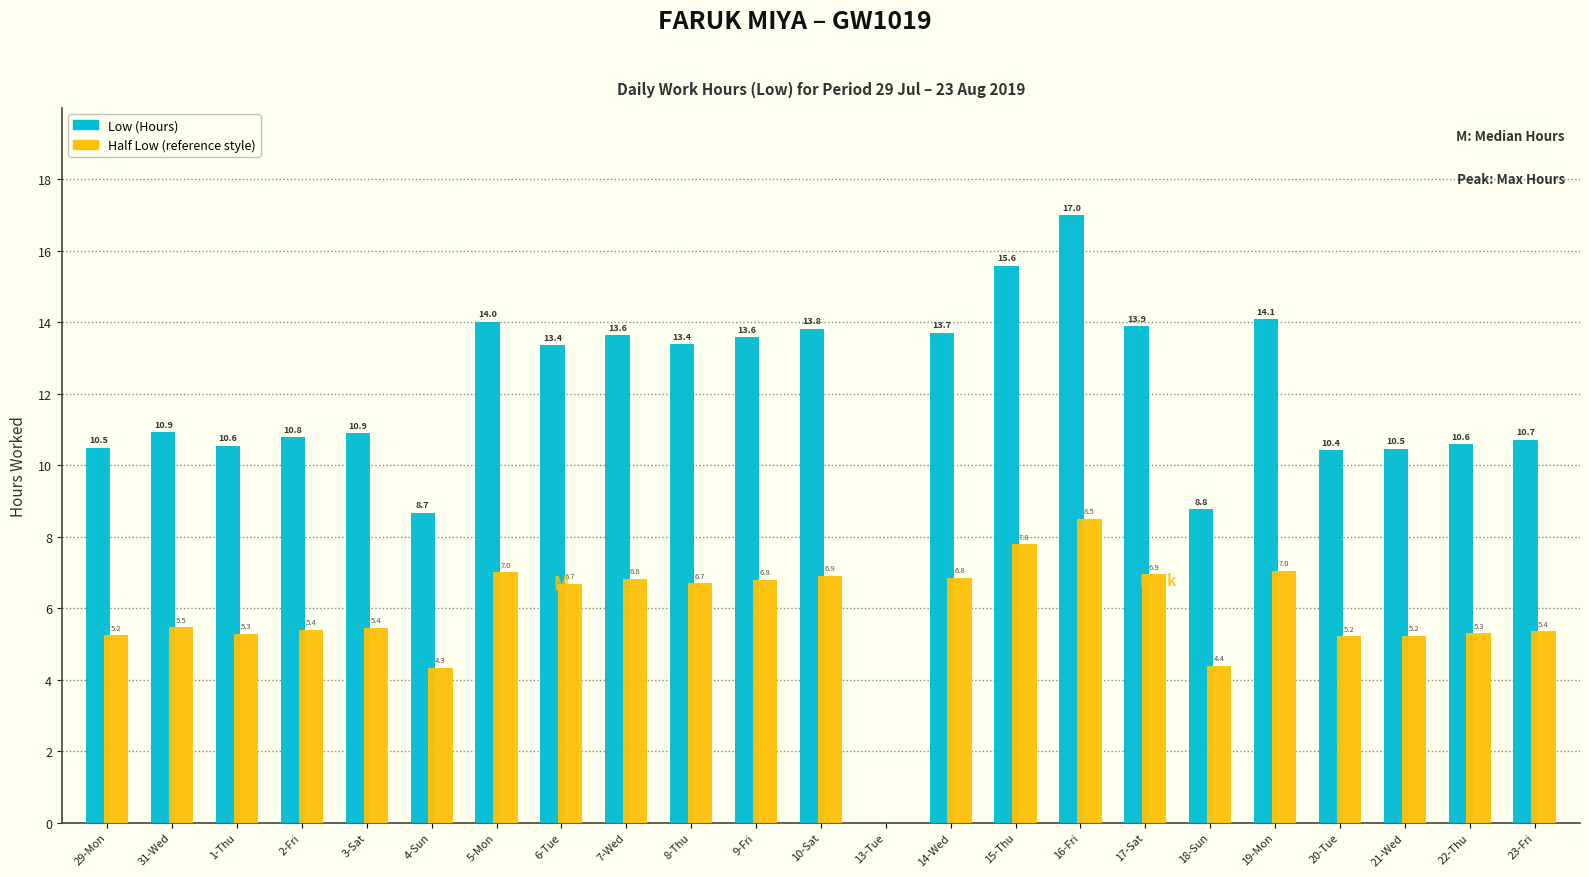

What is the maximum value shown in the chart?

17.0